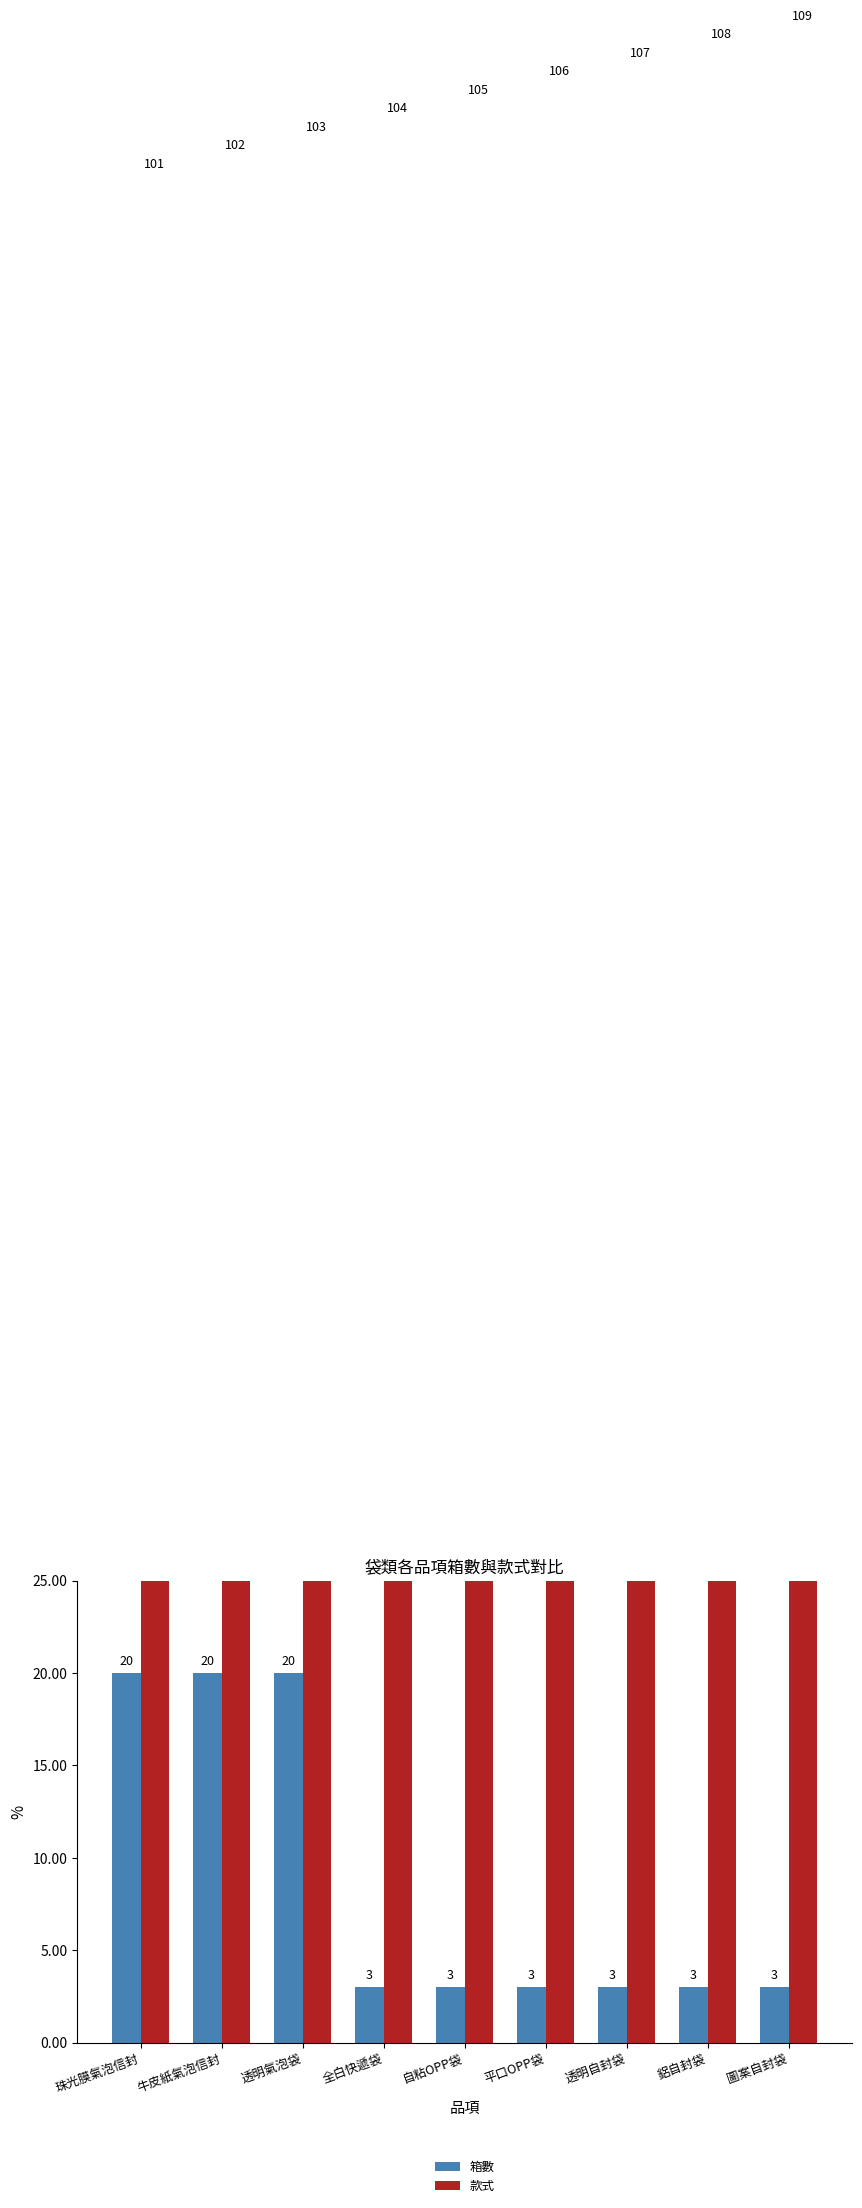

Count the number of data series in this chart.

2